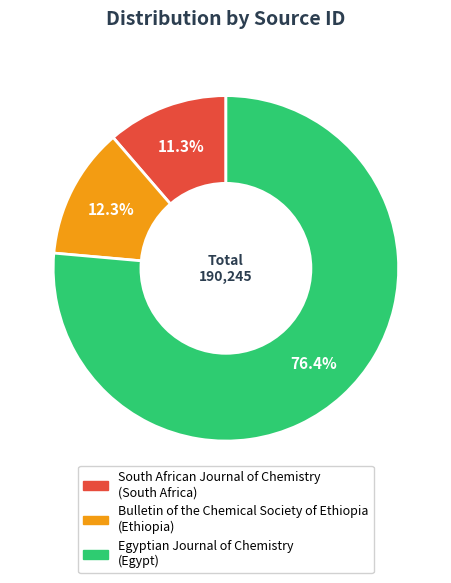

Which category accounts for the majority?

Egyptian Journal of Chemistry